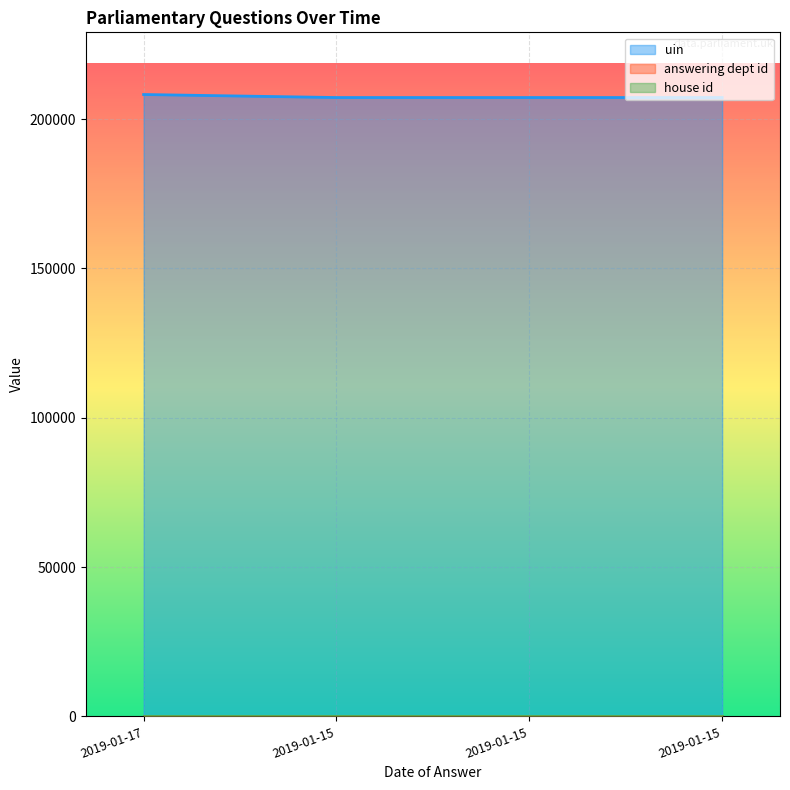

Between 2019-01-15 and 2019-01-17, which is larger?

2019-01-17